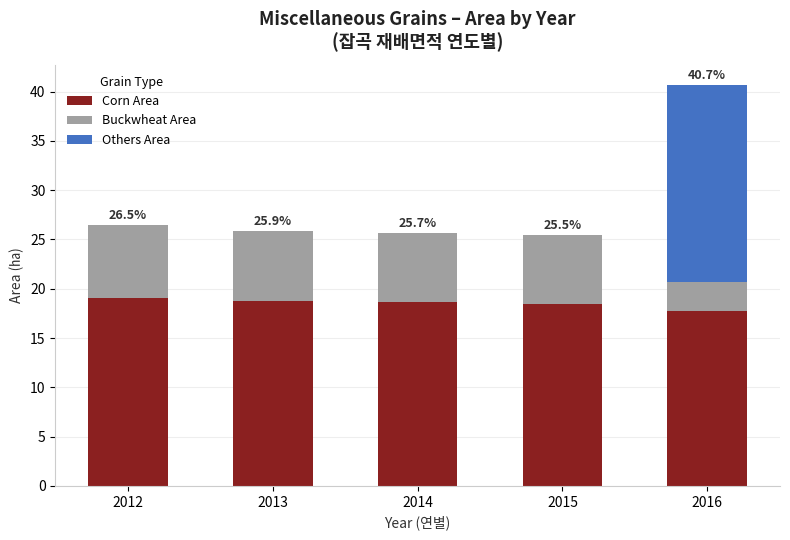

What is the total value across all series at 2014?

25.7